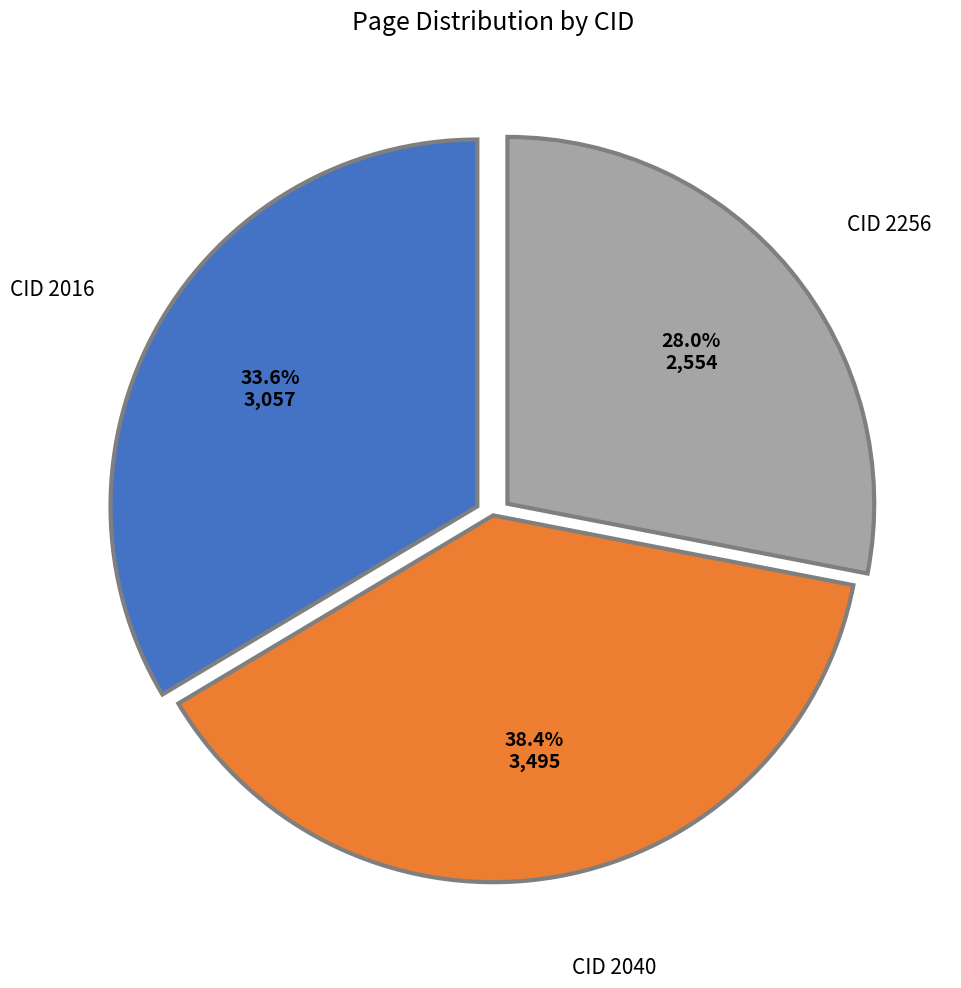

Does any single category account for the majority?

No